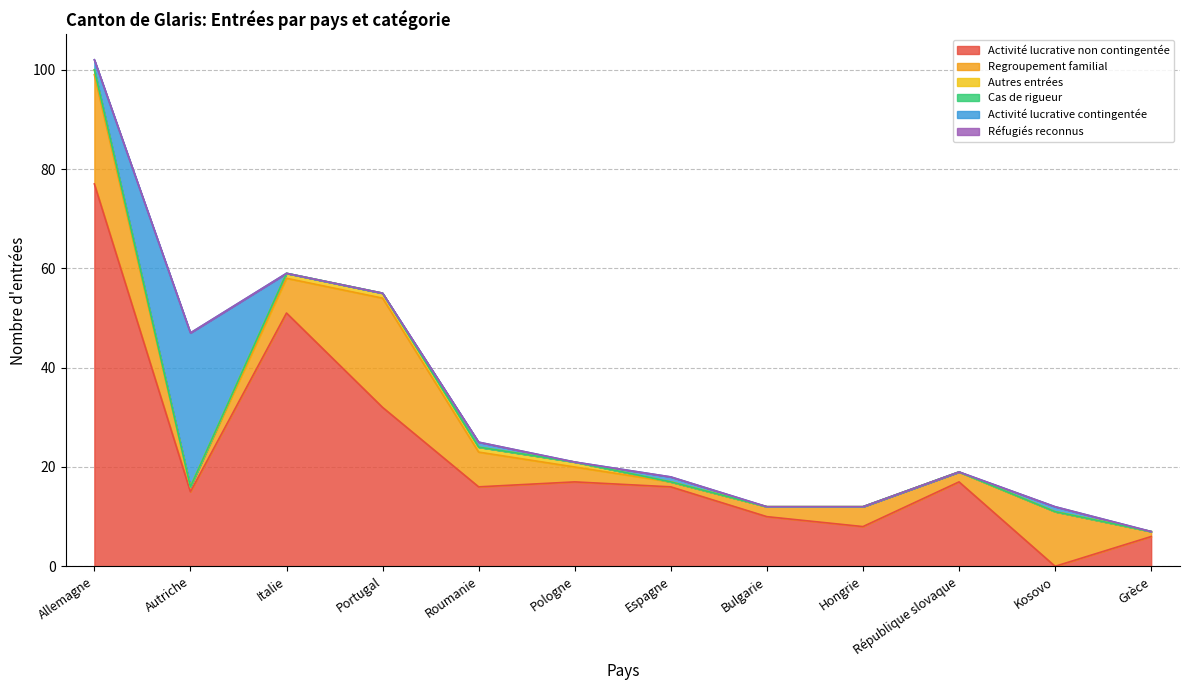

Is it true that Autres entrées equals 0 at Roumanie?

False